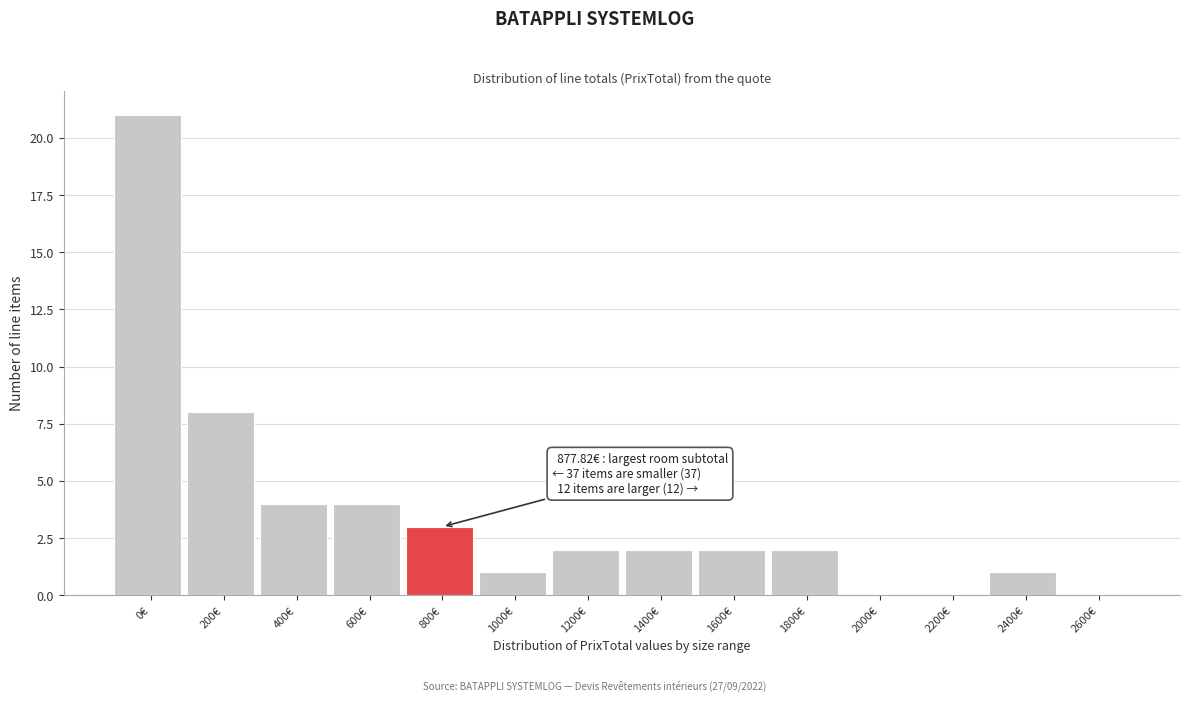

Reading left to right, transcribe all the data shown in this chart.

0€=21	200€=8	400€=4	600€=4	800€=3	1000€=1	1200€=2	1400€=2	1600€=2	1800€=2	2000€=0	2200€=0	2400€=1	2600€=0